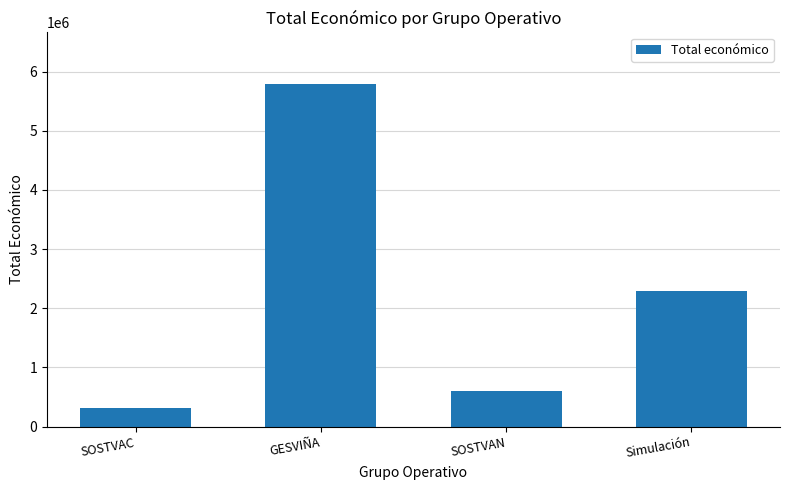

Which category has the highest value across all series?

GESVIÑA